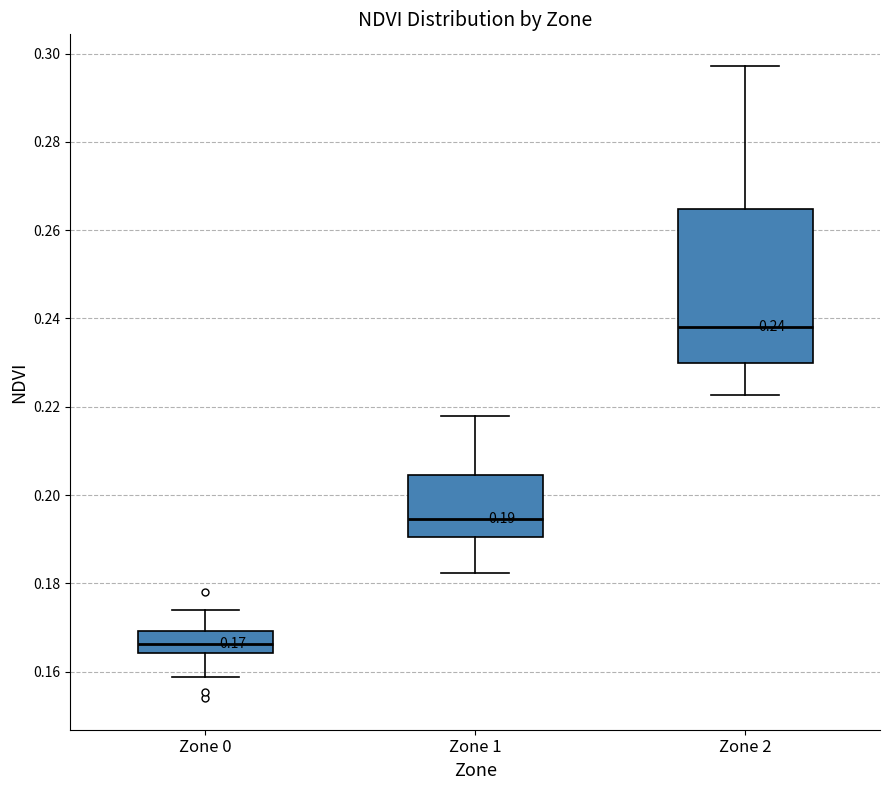

Which box is the tallest, from its lower edge to its upper edge?

Zone 2